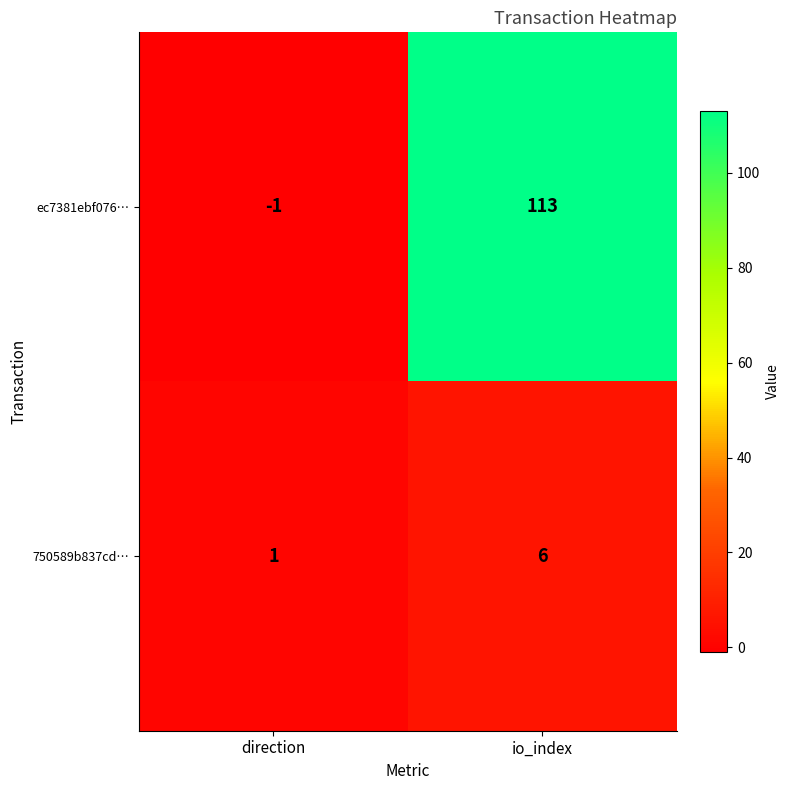

What is the difference between the highest and lowest values at io_index?

107